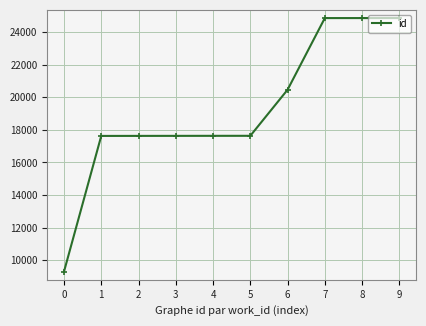

What is the greatest value displayed?

24859